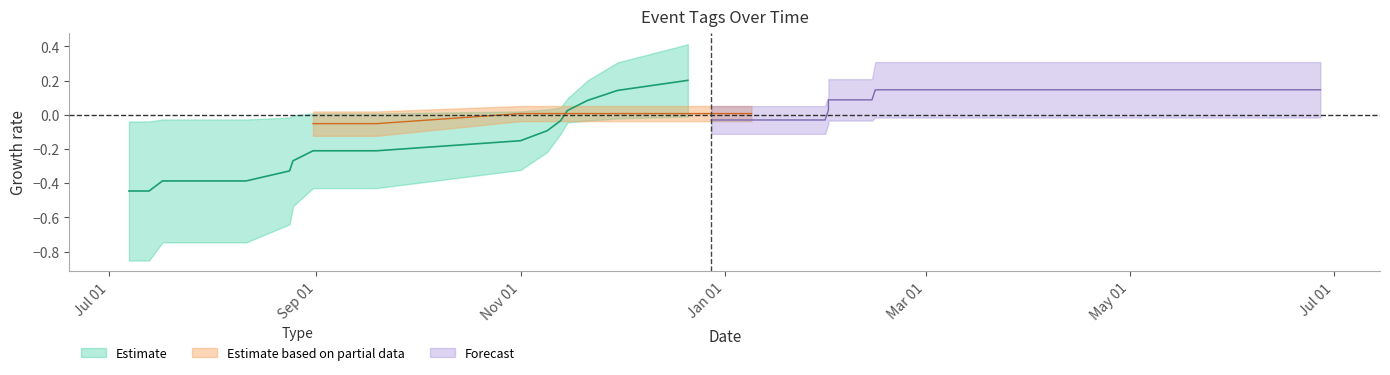

What is the label of the 32nd point from the right?

2023-07-13